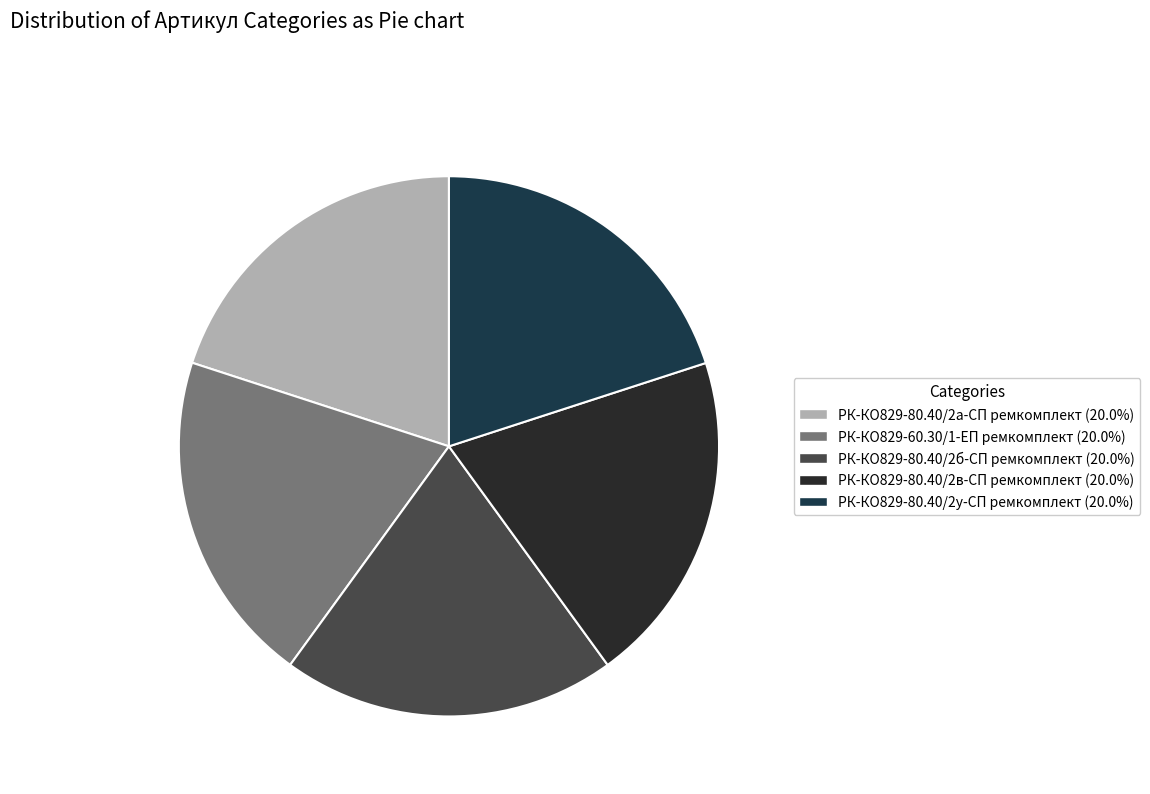

Does РК-КО829-80.40/2в-СП ремкомплект account for over 50% of the chart?

No